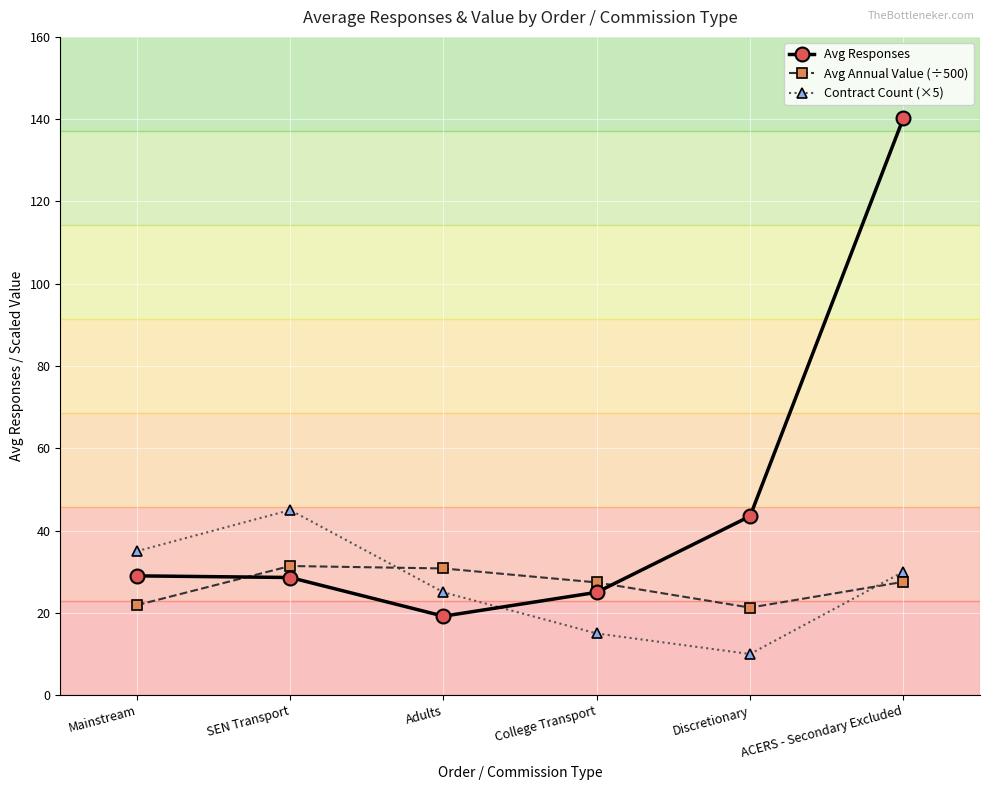

Is this an area chart (filled region under the line)?

No